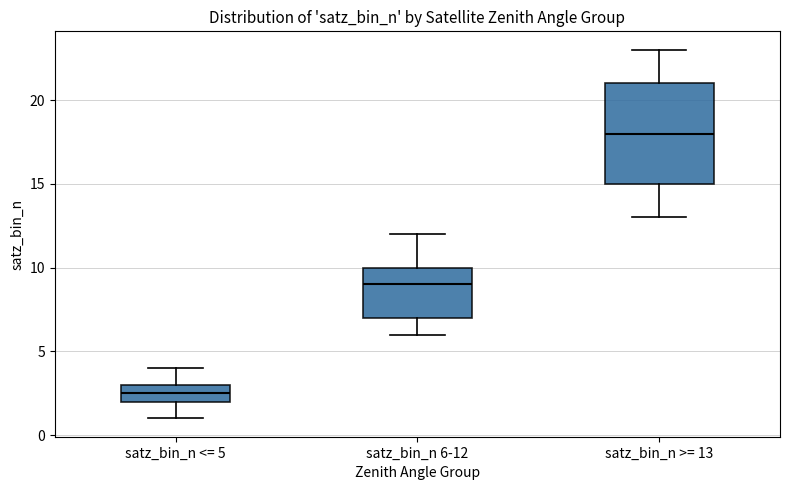

Comparing the boxes themselves (not the whiskers), which one is the tallest?

satz_bin_n >= 13